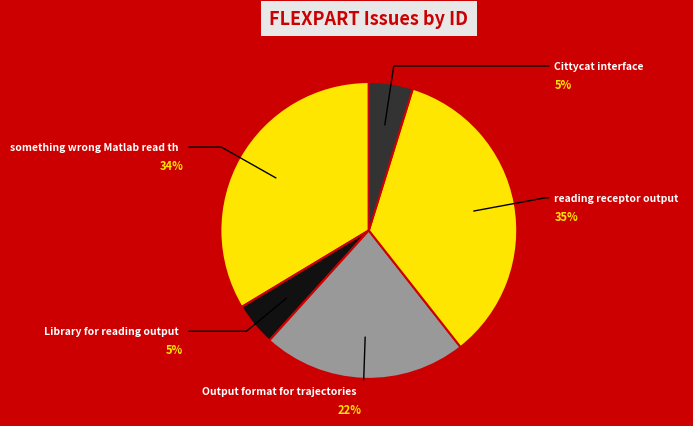

How many segments does this pie chart have?

5